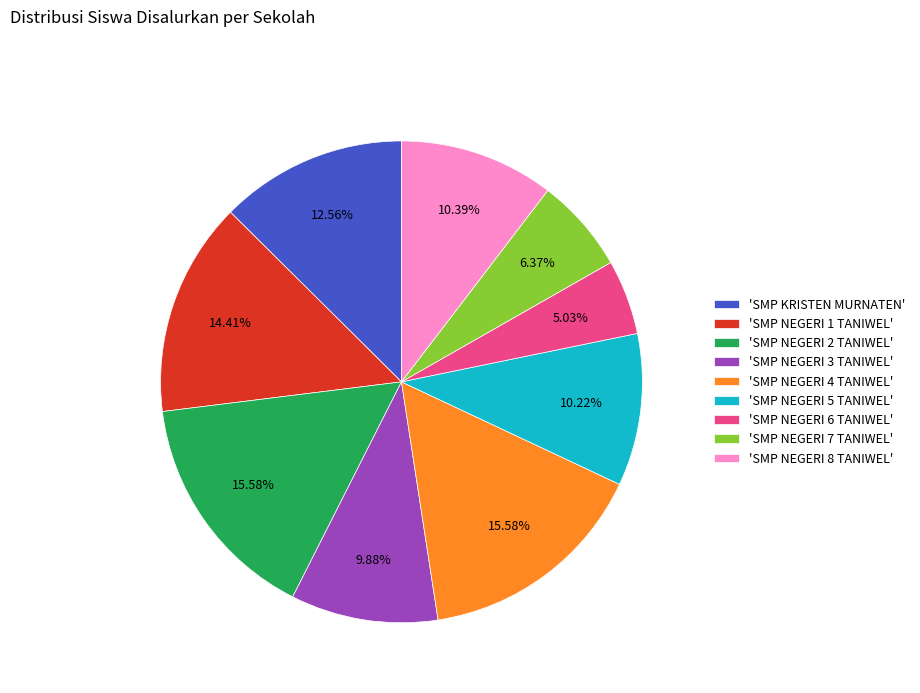

Between 'SMP NEGERI 2 TANIWEL' and 'SMP KRISTEN MURNATEN', which is larger?

'SMP NEGERI 2 TANIWEL'